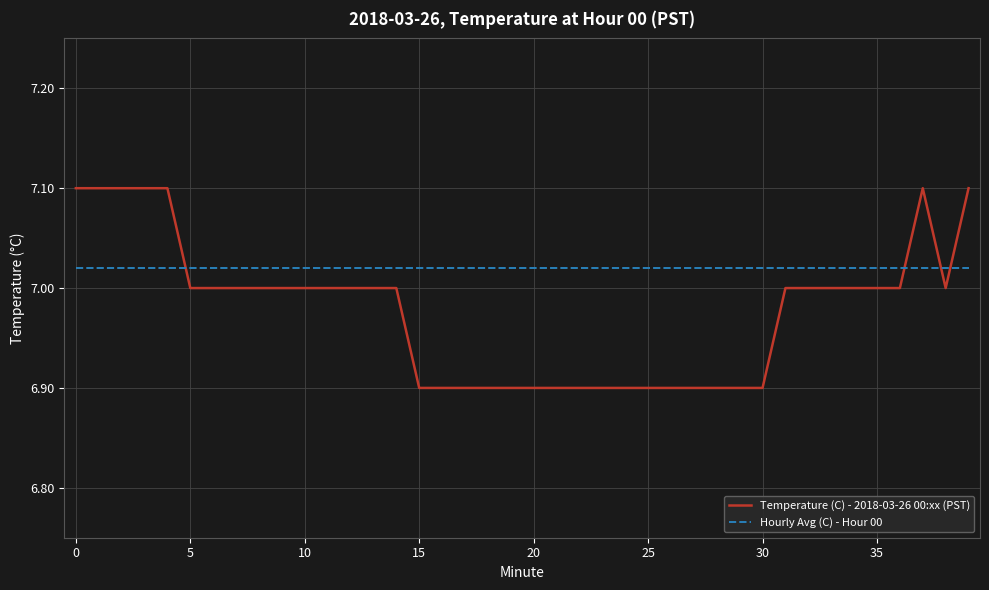

True or false: Temperature (C) - 2018-03-26 00:xx (PST) and Hourly Avg (C) - Hour 00 intersect in this chart.

True